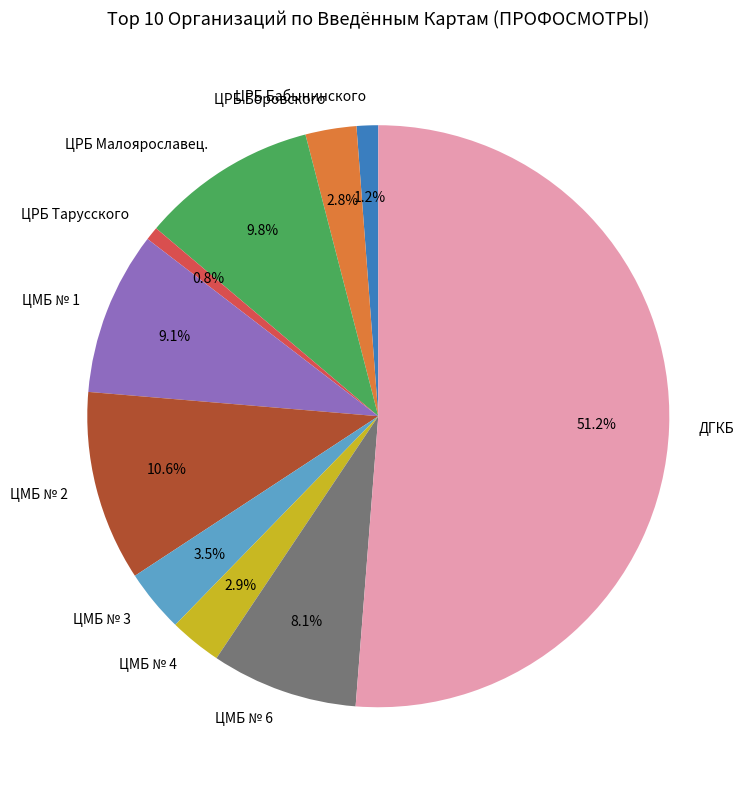

What percentage is NOT represented by ЦРБ Боровского?

97.2%